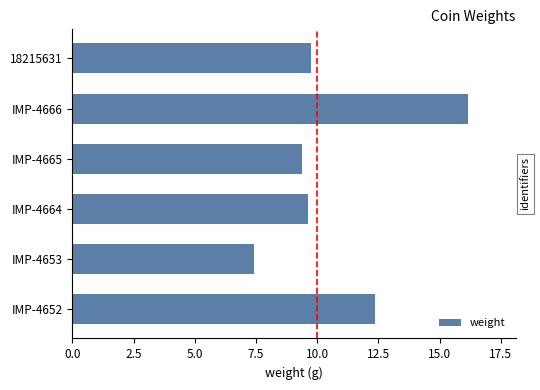

The chart shows a value of 3.5 at 18215631. True or false?

False